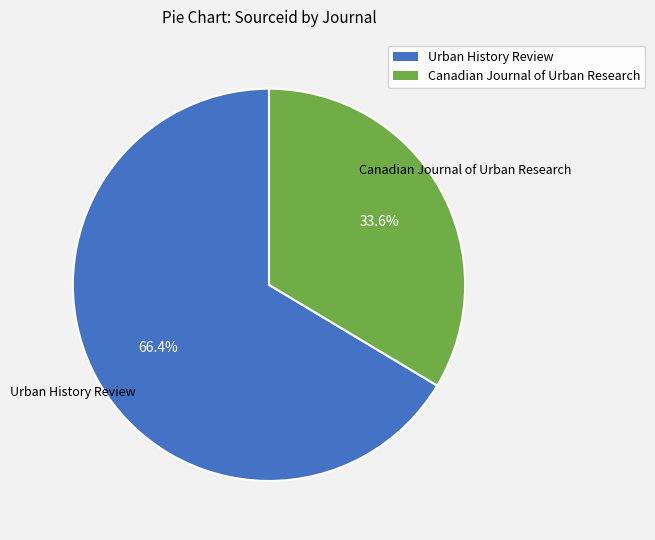

Rank the categories by value from highest to lowest.

Urban History Review, Canadian Journal of Urban Research